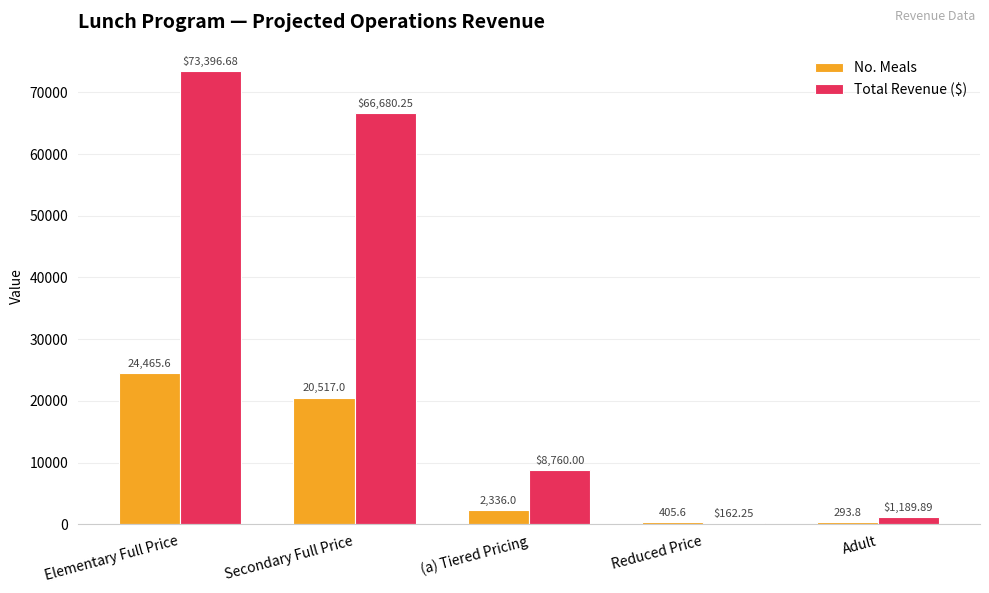

At which label does No. Meals reach its peak?

Elementary Full Price